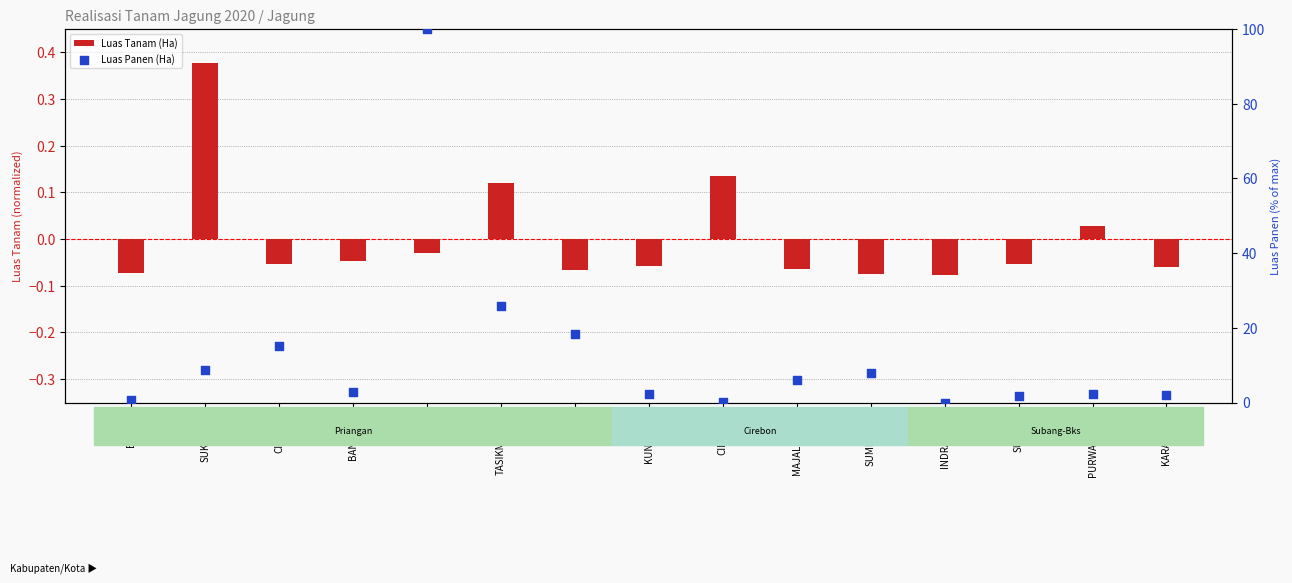

Which series has the largest total across all categories?

Luas Panen (Ha)